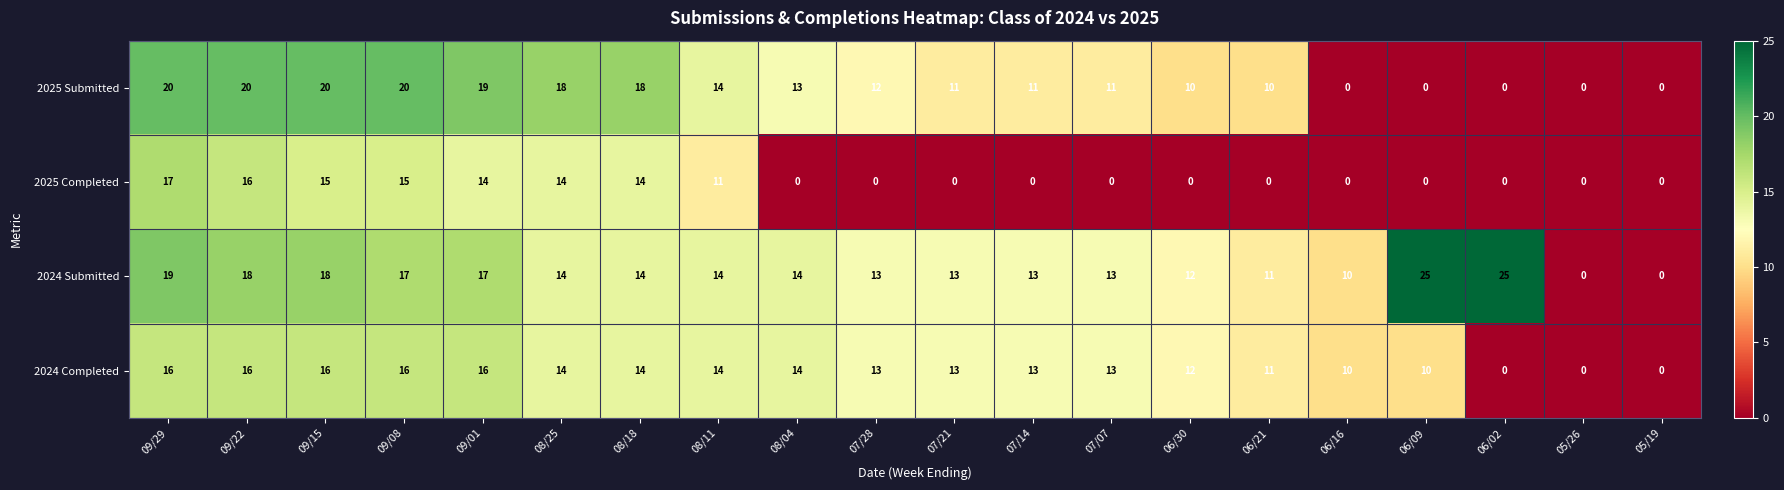

Which series has the widest spread of values?

2024 Submitted